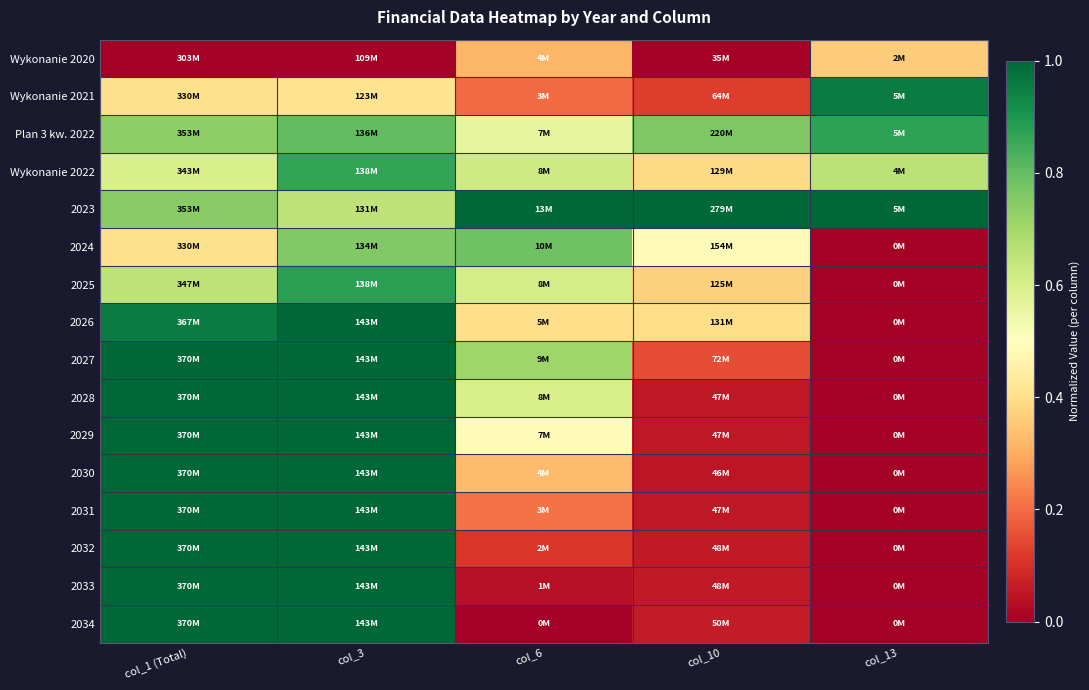

What is the maximum value shown in the chart?

1.0